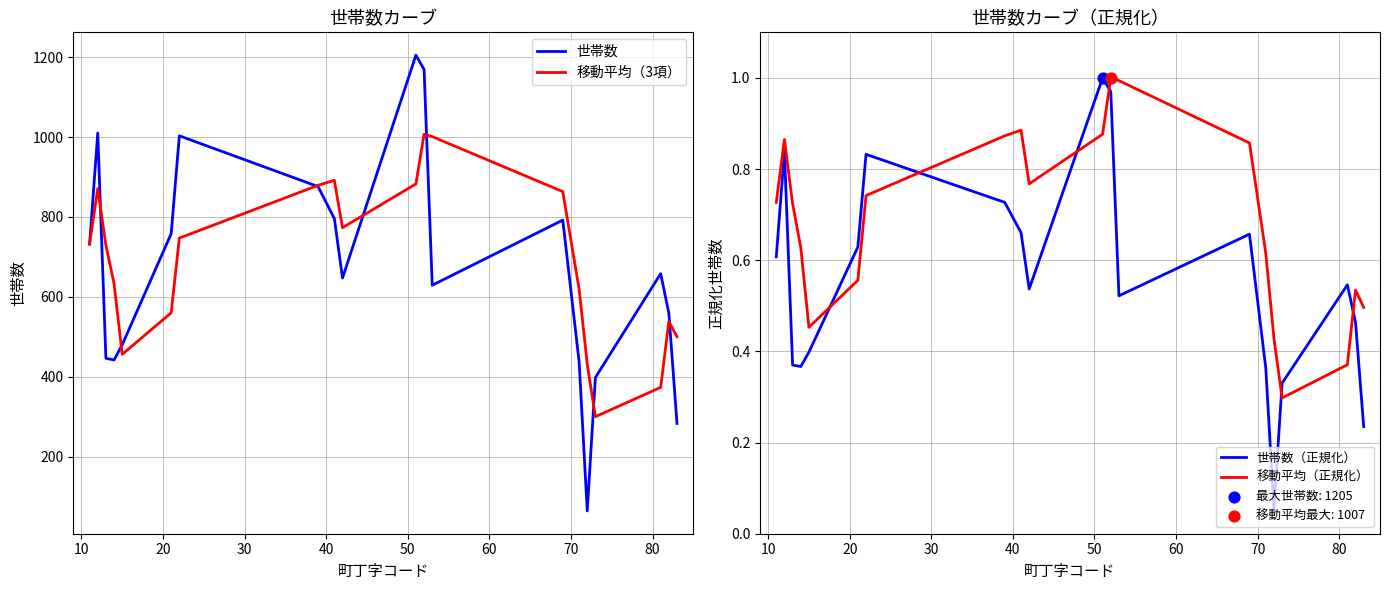

Which series contains the lowest Y value?

世帯数（正規化）